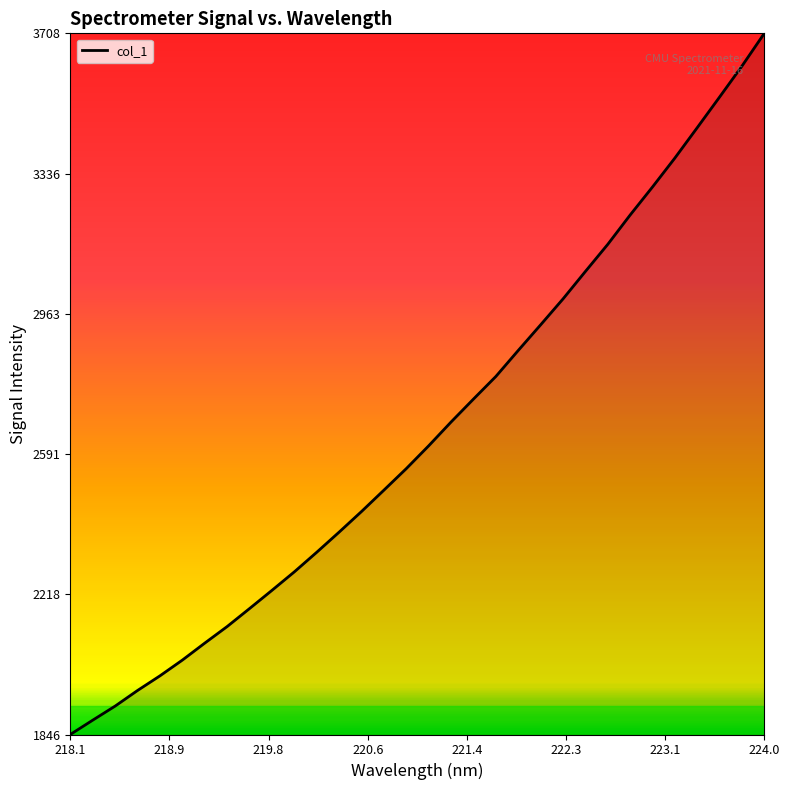

What is the smallest value displayed?

1846.0